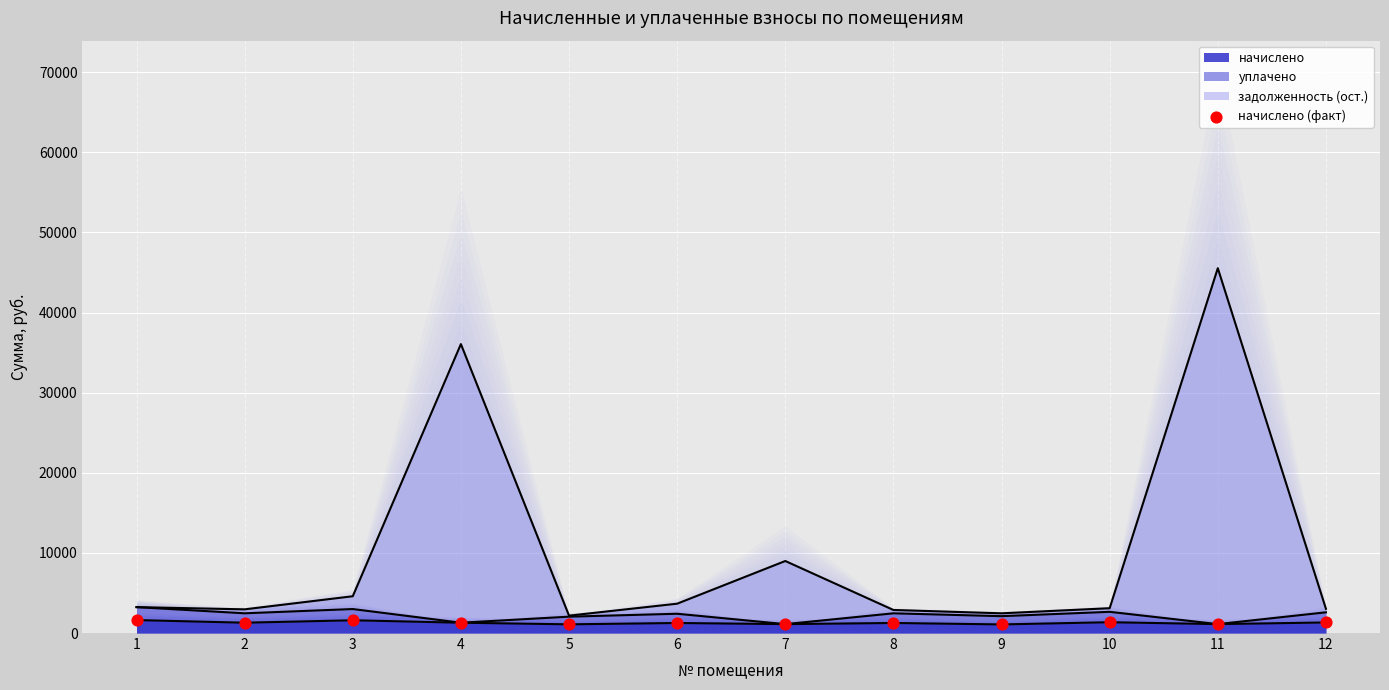

Between 5 and 8, which is larger?

8